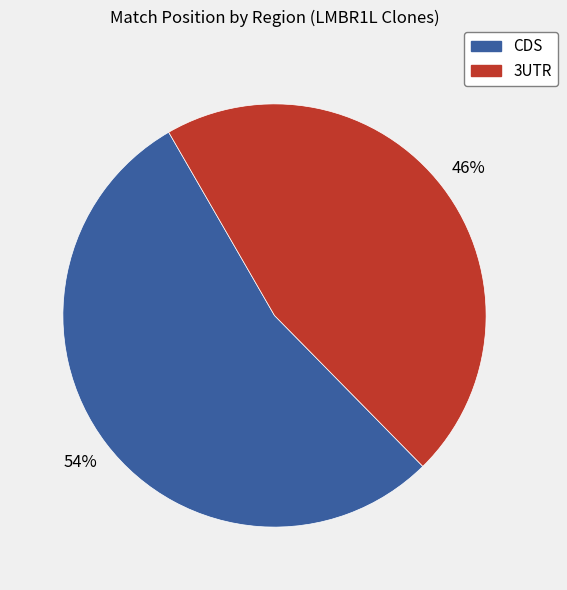

To the nearest percent, what is the average slice percentage?

50%